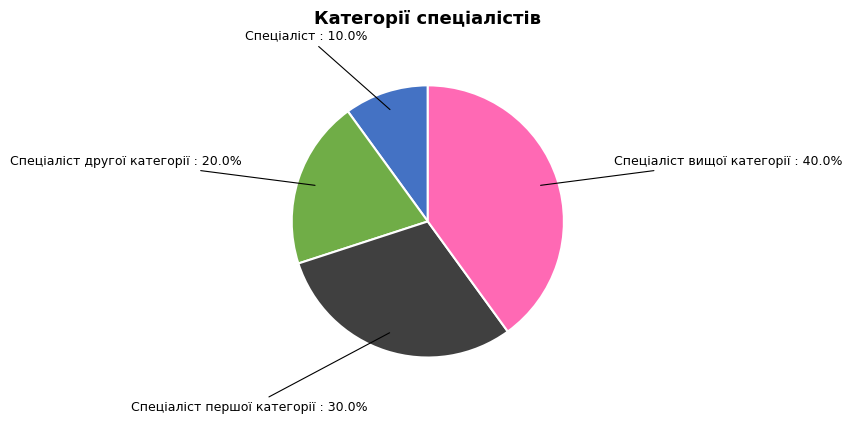

To the nearest percent, what portion does Спеціаліст першої категорії represent?

30%